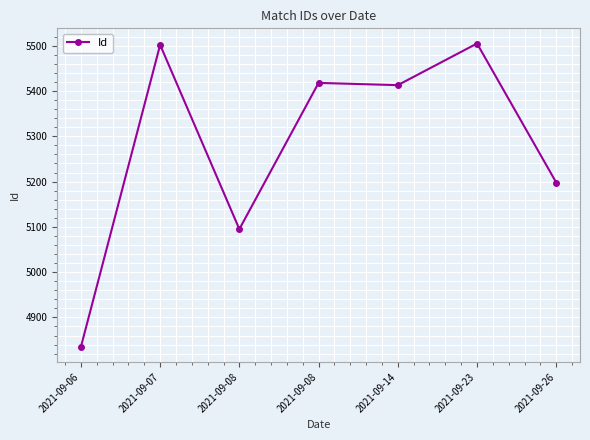

What is the minimum value shown in the chart?

4835